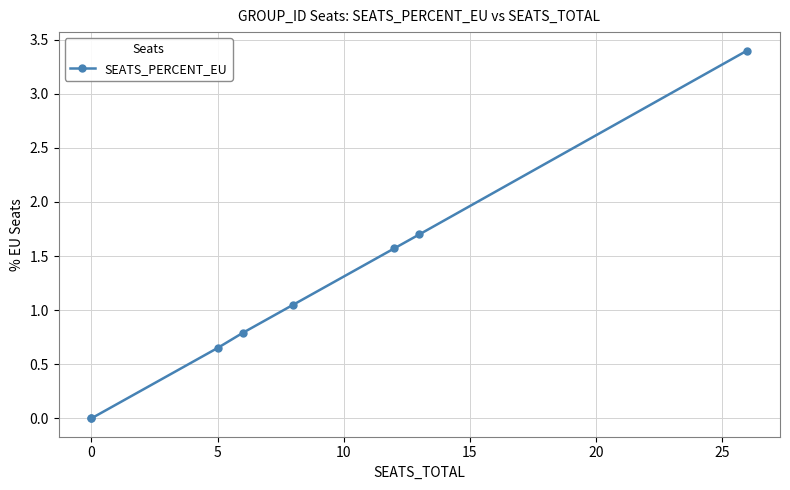

True or false: there are more than 1 points higher than both neighbors.

False